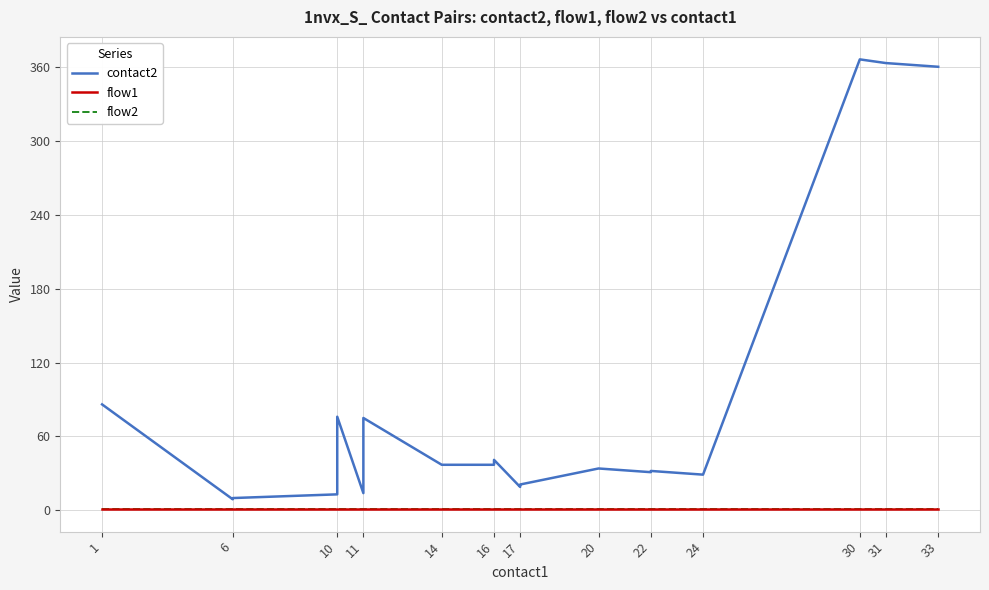

What are all the series names shown in the legend?

contact2, flow1, flow2